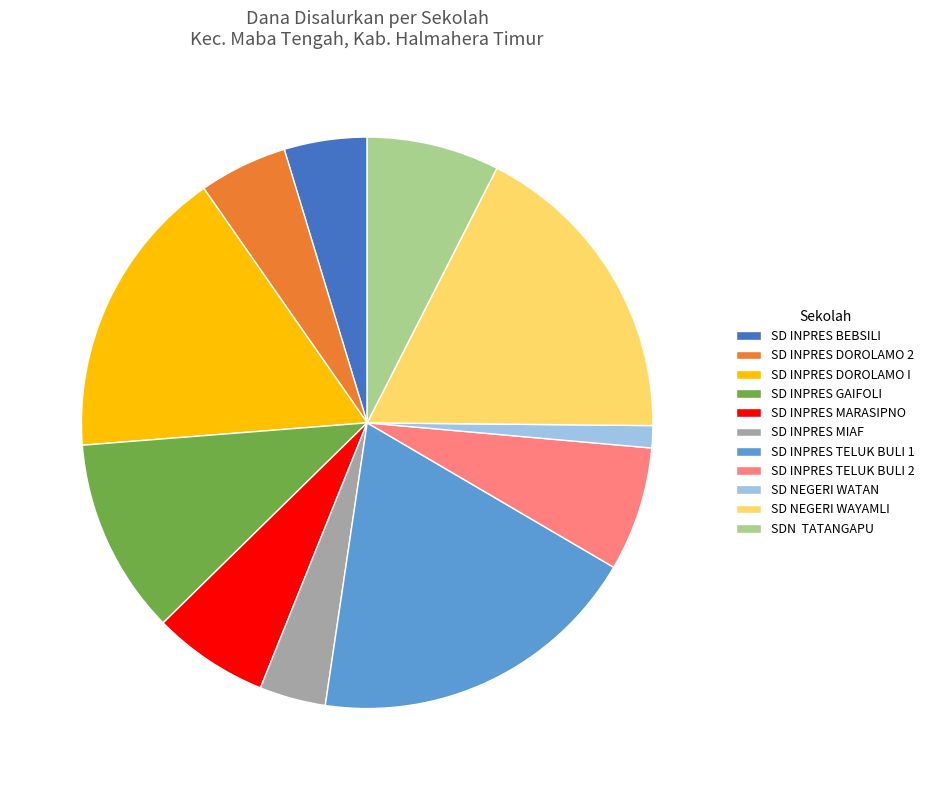

True or false: SD INPRES DOROLAMO I accounts for 17% of the total.

True